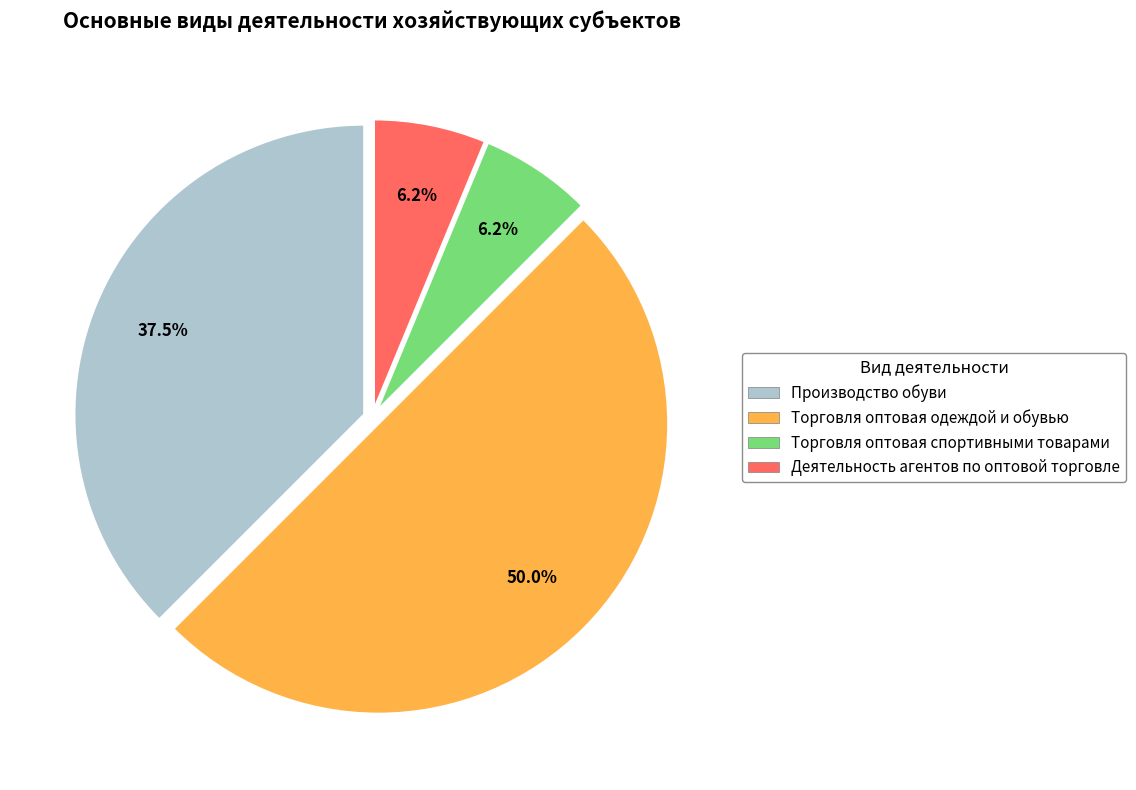

To the nearest percent, what percentage of the pie is Торговля оптовая спортивными товарами?

6%